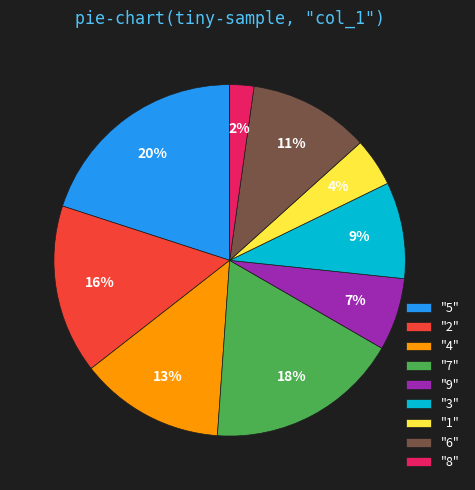

What is the ratio of the value at "3" to the value at "2"?

0.6